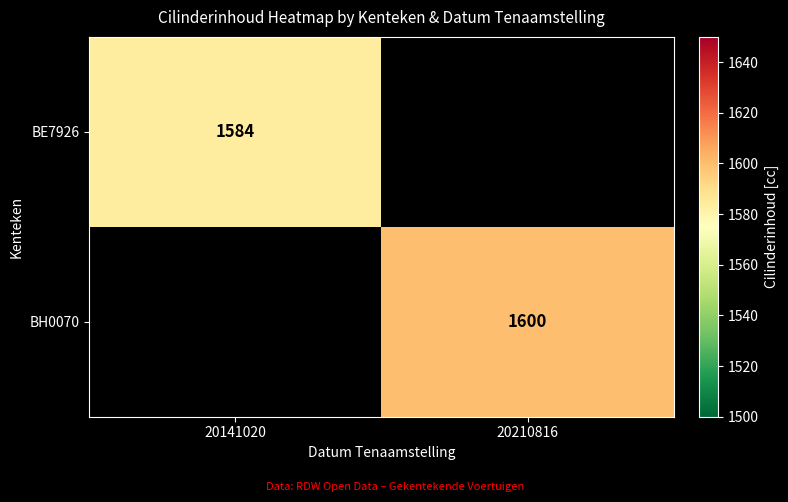

The value of BE7926 at 20141020 is 1584. True or false?

True